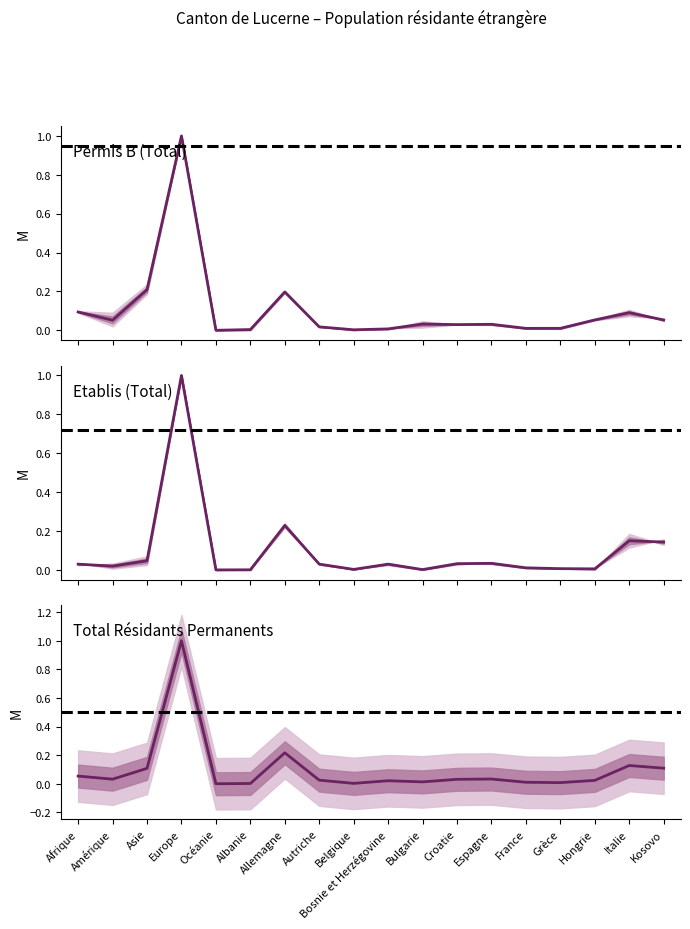

The value of Permis B Femmes at Autriche is 0.0. True or false?

False